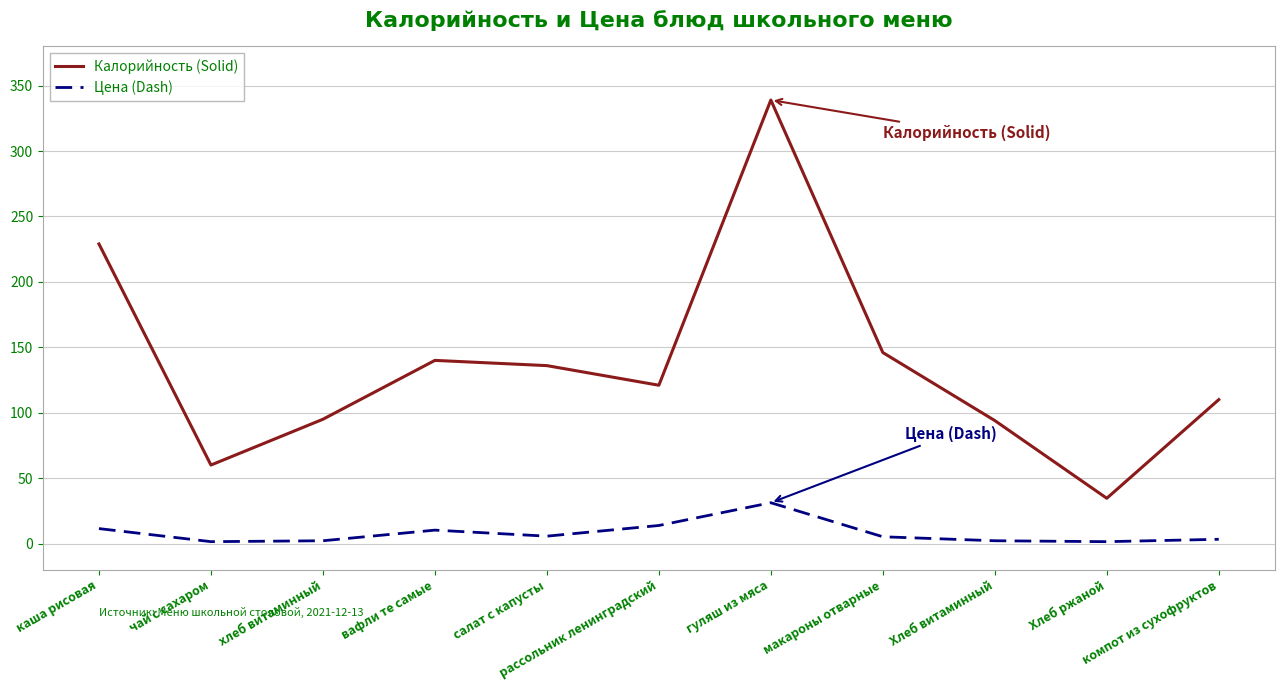

True or false: Калорийность (Solid) and Цена (Dash) cross at least once.

False